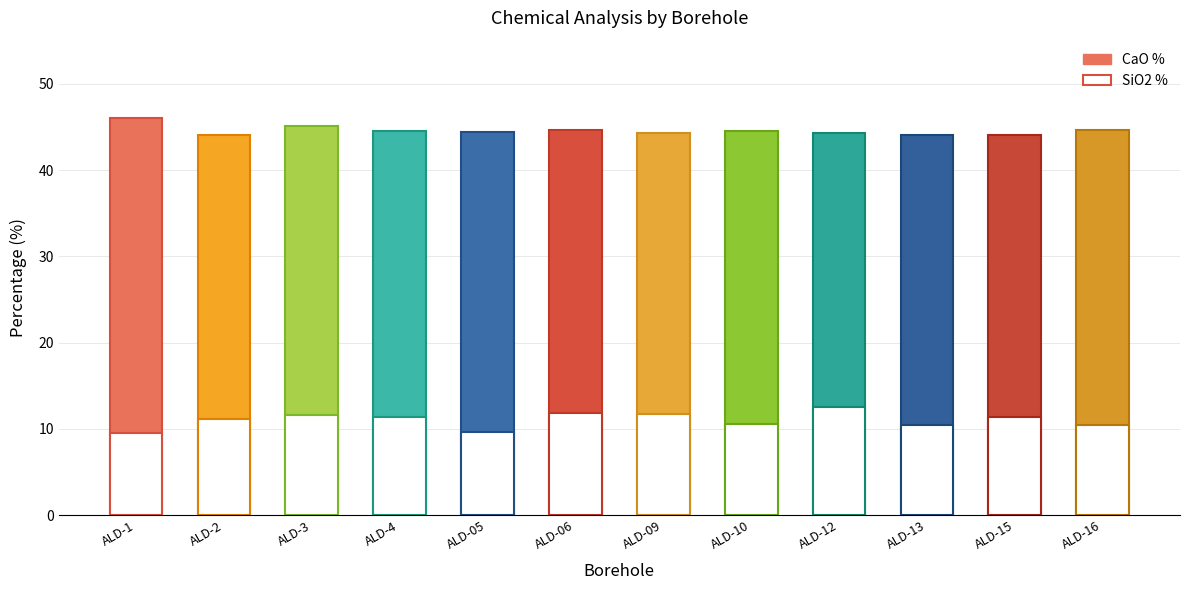

At ALD-15, list the series in order from largest to smallest.

CaO %, SiO2 %